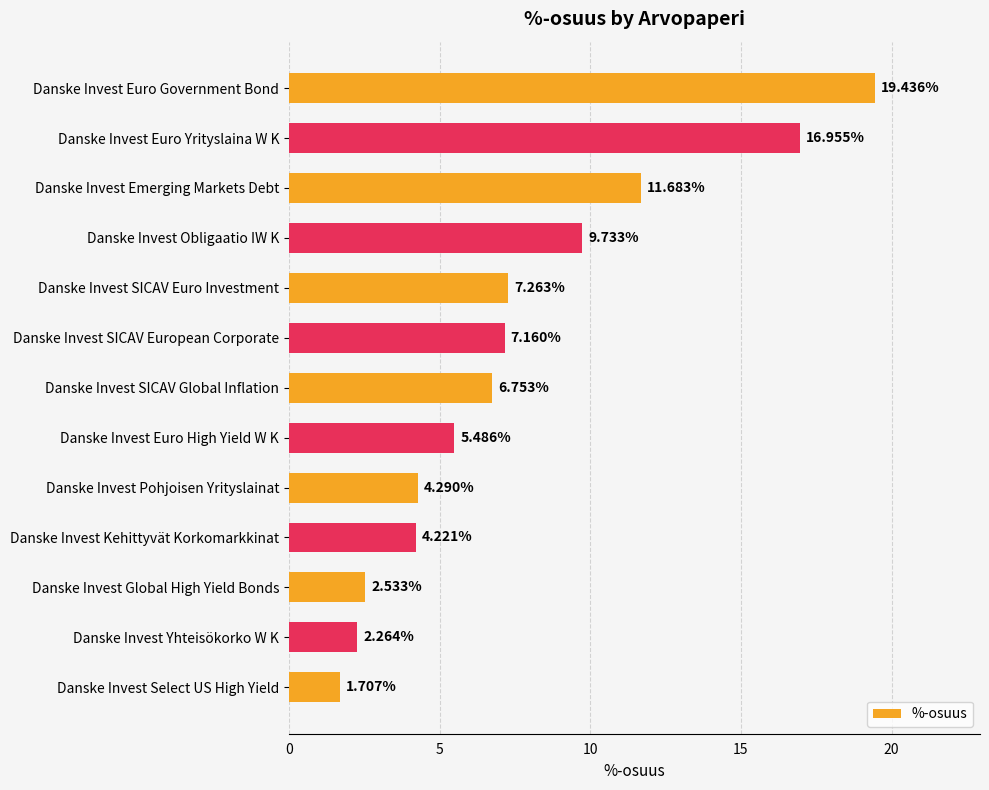

Rank the categories by value from highest to lowest.

Danske Invest Euro Government Bond, Danske Invest Euro Yrityslaina W K, Danske Invest Emerging Markets Debt, Danske Invest Obligaatio IW K, Danske Invest SICAV Euro Investment, Danske Invest SICAV European Corporate, Danske Invest SICAV Global Inflation, Danske Invest Euro High Yield W K, Danske Invest Pohjoisen Yrityslainat, Danske Invest Kehittyvät Korkomarkkinat, Danske Invest Global High Yield Bonds, Danske Invest Yhteisökorko W K, Danske Invest Select US High Yield